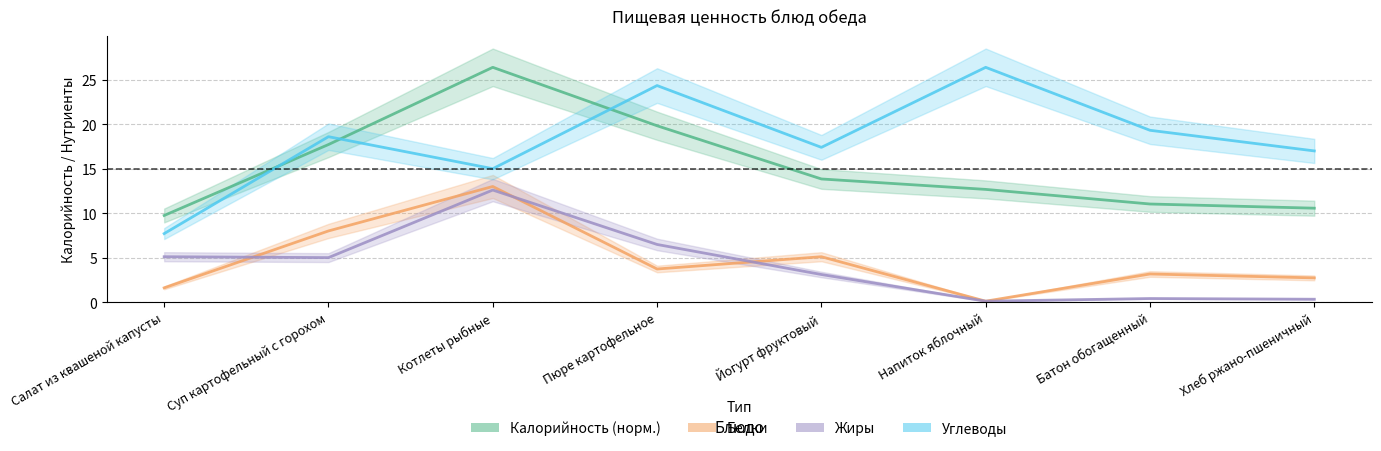

Reading left to right, list all the values displayed in this chart.

Калорийность: 9.7	17.7	26.4	19.8	13.8	12.7	11.0	10.6
Белки: 1.6	8.0	13.0	3.7	5.1	0.1	3.2	2.7
Жиры: 5.1	5.0	12.6	6.5	3.1	0.1	0.4	0.3
Углеводы: 7.7	18.6	15.0	24.4	17.4	26.4	19.3	17.0